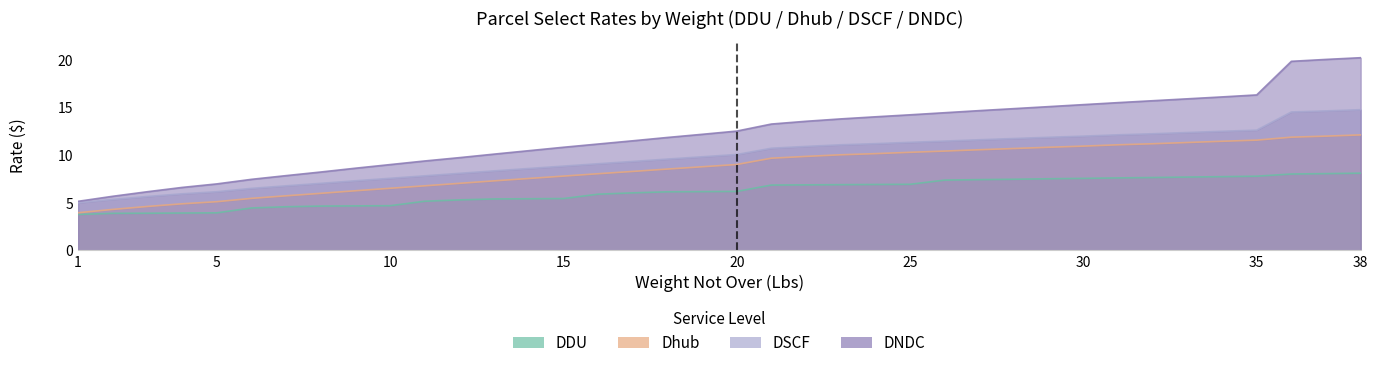

What is the value of the DDU point at the 5th from the left?

4.0